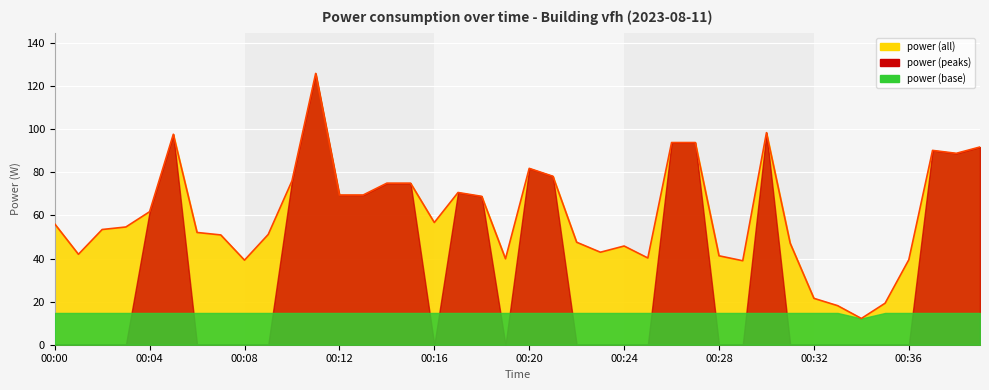

What is the smallest value displayed?

12.2